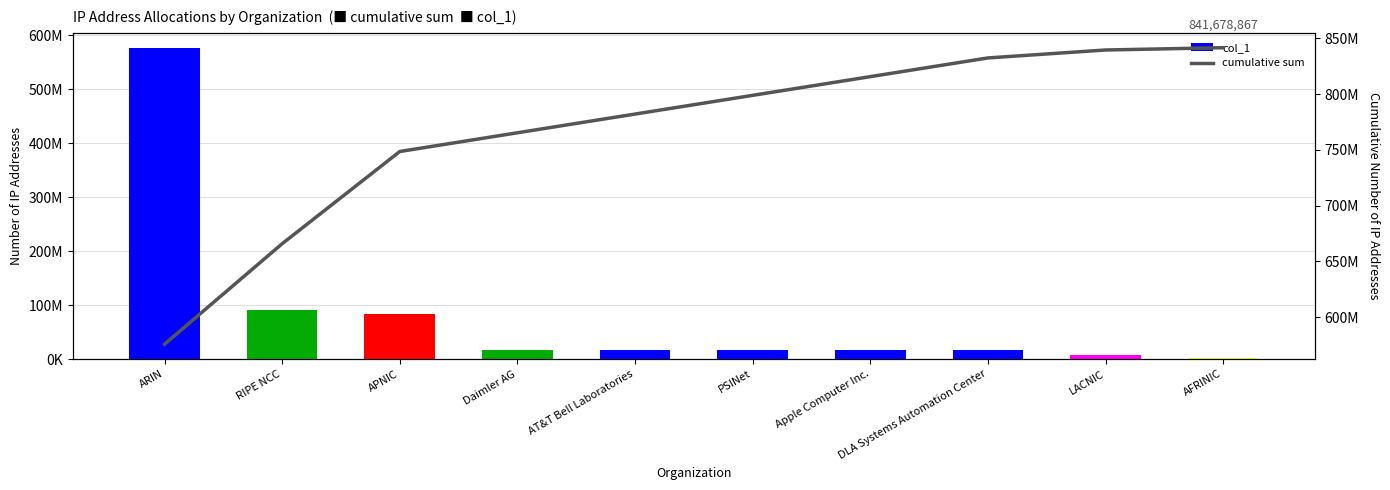

Read the col_1 value at PSINet, to the nearest 100.

16777700